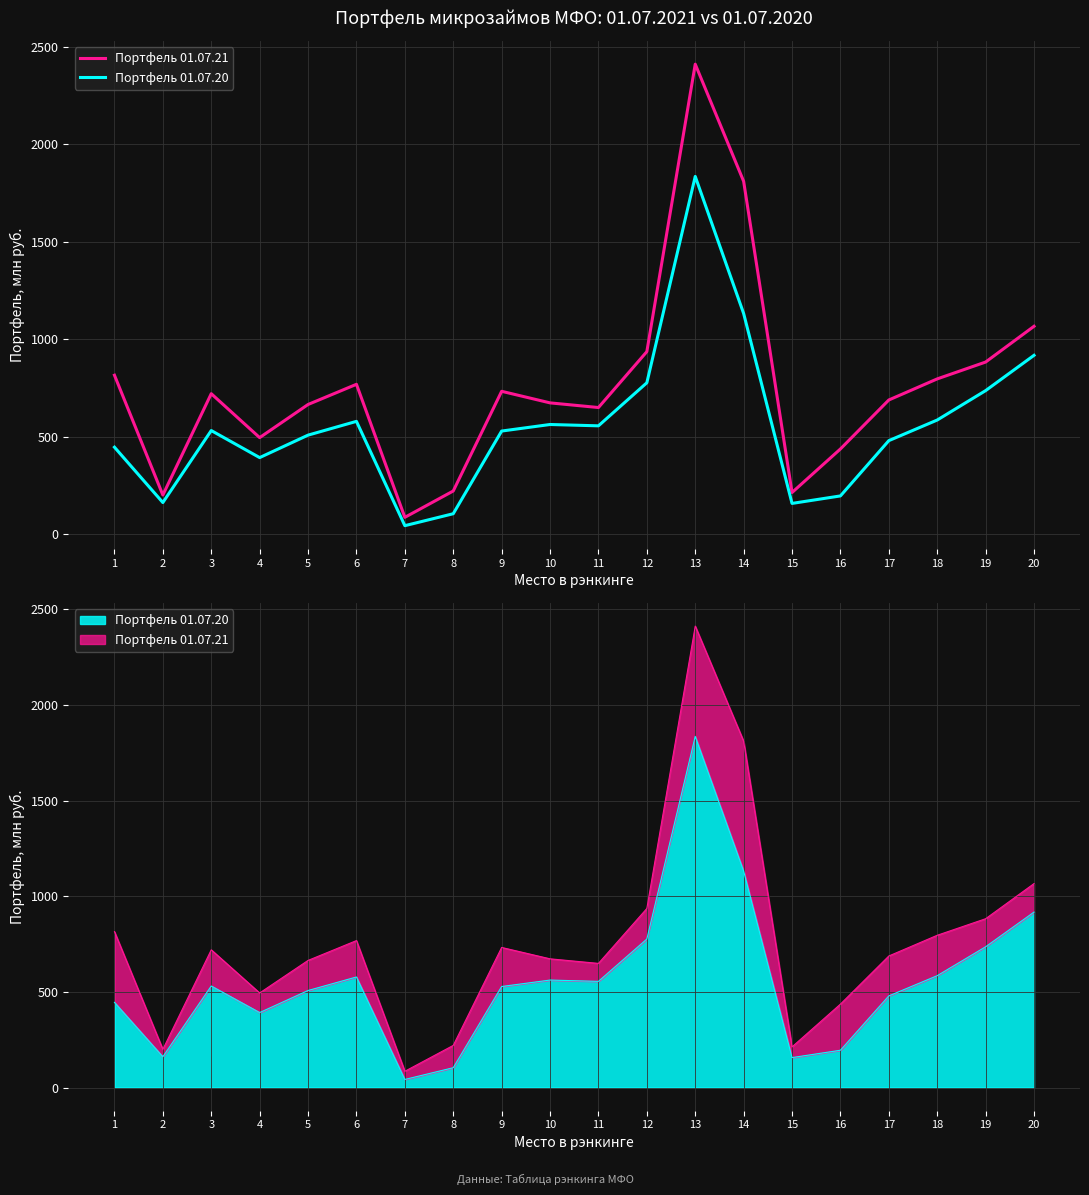

List the series in order of their peak value, lowest first.

Портфель 01.07.20, Портфель 01.07.21